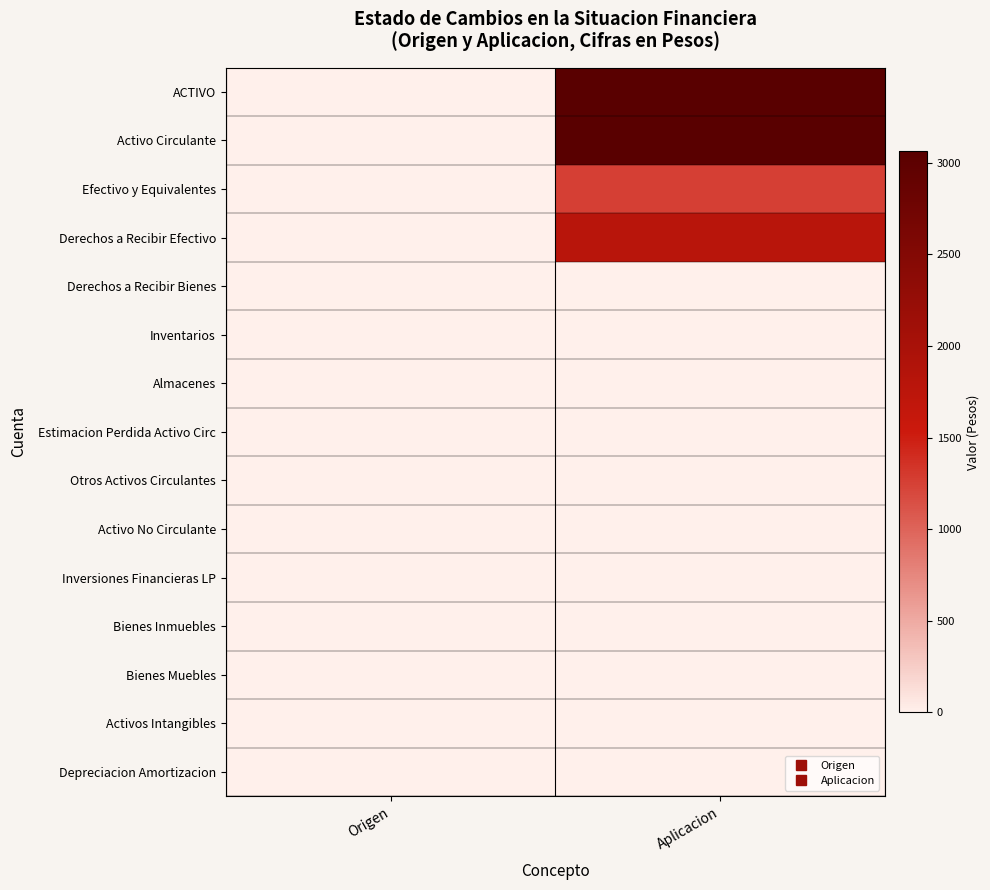

Reading left to right, what are all the values shown in this chart?

ACTIVO: Origen=0.0	Aplicacion=1.0
Activo Circulante: Origen=0.0	Aplicacion=1.0
Efectivo y Equivalentes: Origen=0.0	Aplicacion=0.4
Derechos a Recibir Efectivo: Origen=0.0	Aplicacion=0.6
Derechos a Recibir Bienes: Origen=0.0	Aplicacion=0.0
Inventarios: Origen=0.0	Aplicacion=0.0
Almacenes: Origen=0.0	Aplicacion=0.0
Estimacion Perdida Activo Circ: Origen=0.0	Aplicacion=0.0
Otros Activos Circulantes: Origen=0.0	Aplicacion=0.0
Activo No Circulante: Origen=0.0	Aplicacion=0.0
Inversiones Financieras LP: Origen=0.0	Aplicacion=0.0
Bienes Inmuebles: Origen=0.0	Aplicacion=0.0
Bienes Muebles: Origen=0.0	Aplicacion=0.0
Activos Intangibles: Origen=0.0	Aplicacion=0.0
Depreciacion Amortizacion: Origen=0.0	Aplicacion=0.0